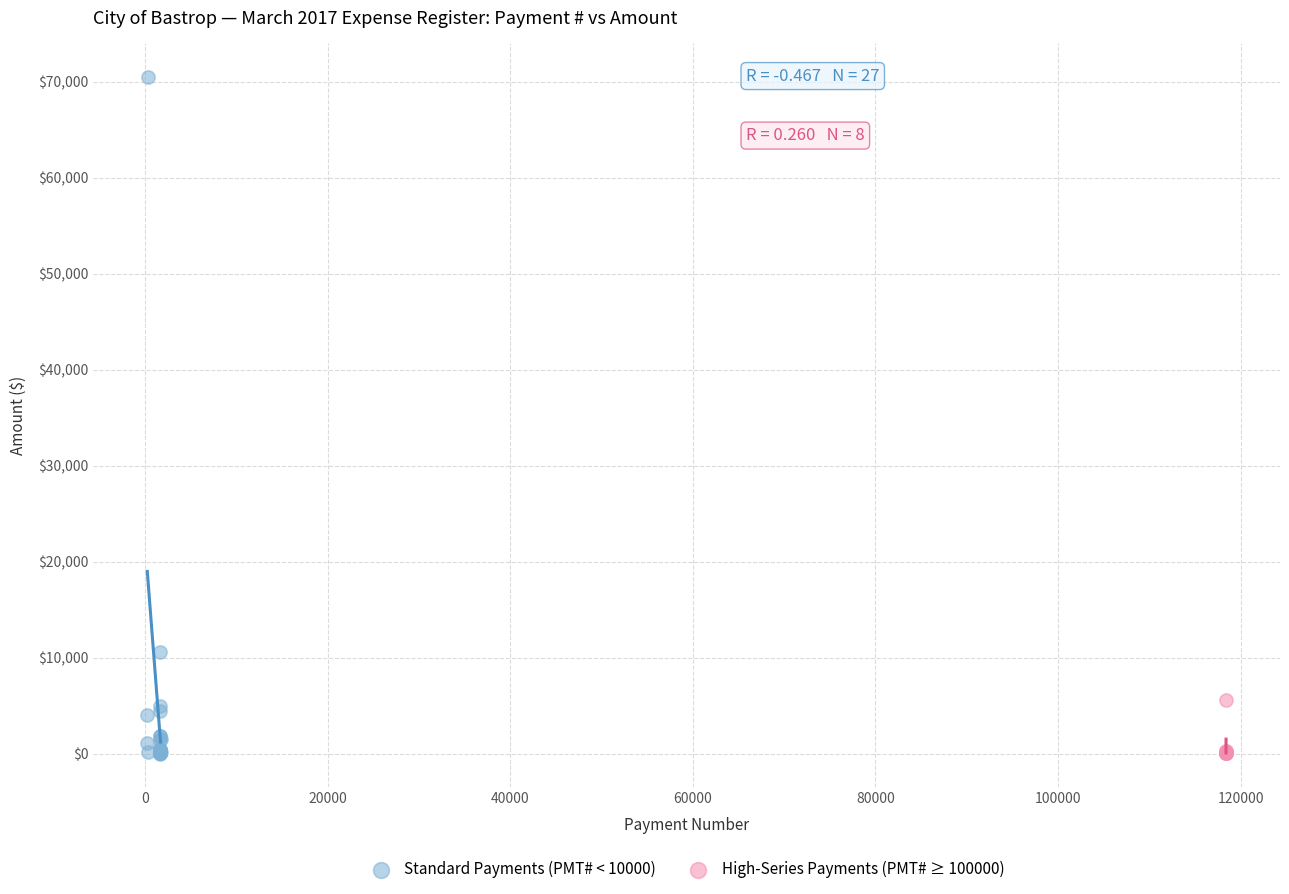

Which series has the widest spread of Y values?

Standard Payments (PMT# < 10000)